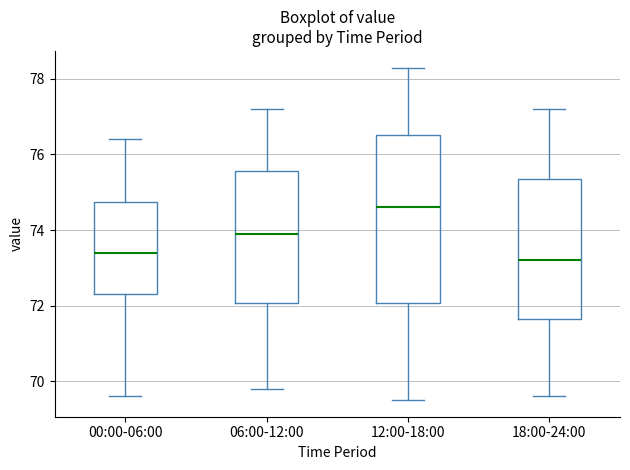

Reading left to right, transcribe this box plot: for each box, give where its median line is, the range the box spans, and where its two whiskers end, as read against the y-axis. The values are not printed on the chart, so give them approximately, as read against the axis.

00:00-06:00: median 73.4, box 72.4 to 74.8, whiskers 69.6 to 76.4
06:00-12:00: median 74.0, box 72.0 to 75.6, whiskers 69.8 to 77.2
12:00-18:00: median 74.6, box 72.0 to 76.6, whiskers 69.6 to 78.4
18:00-24:00: median 73.2, box 71.6 to 75.4, whiskers 69.6 to 77.2